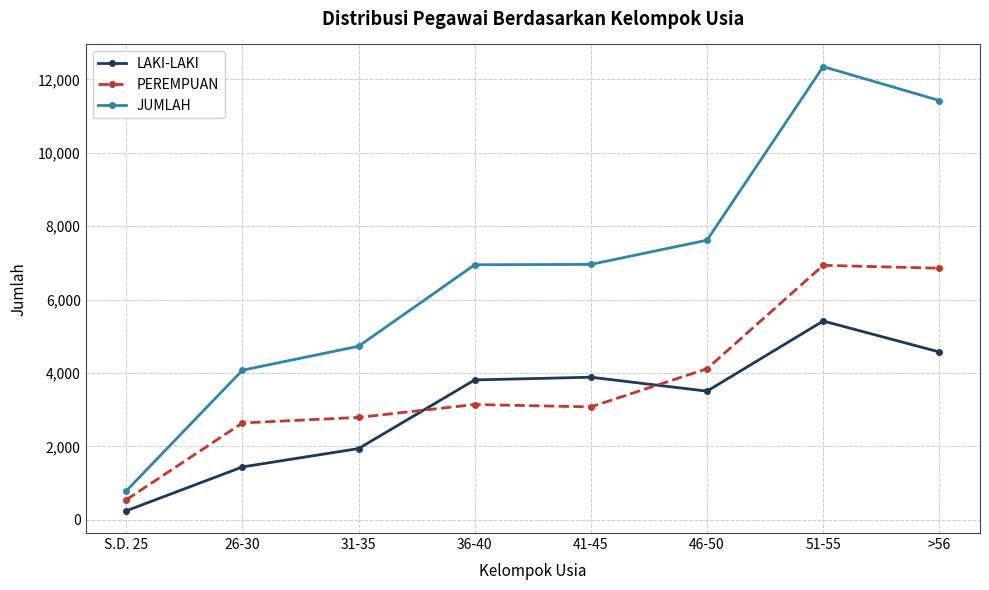

How many lines are shown in the chart?

3